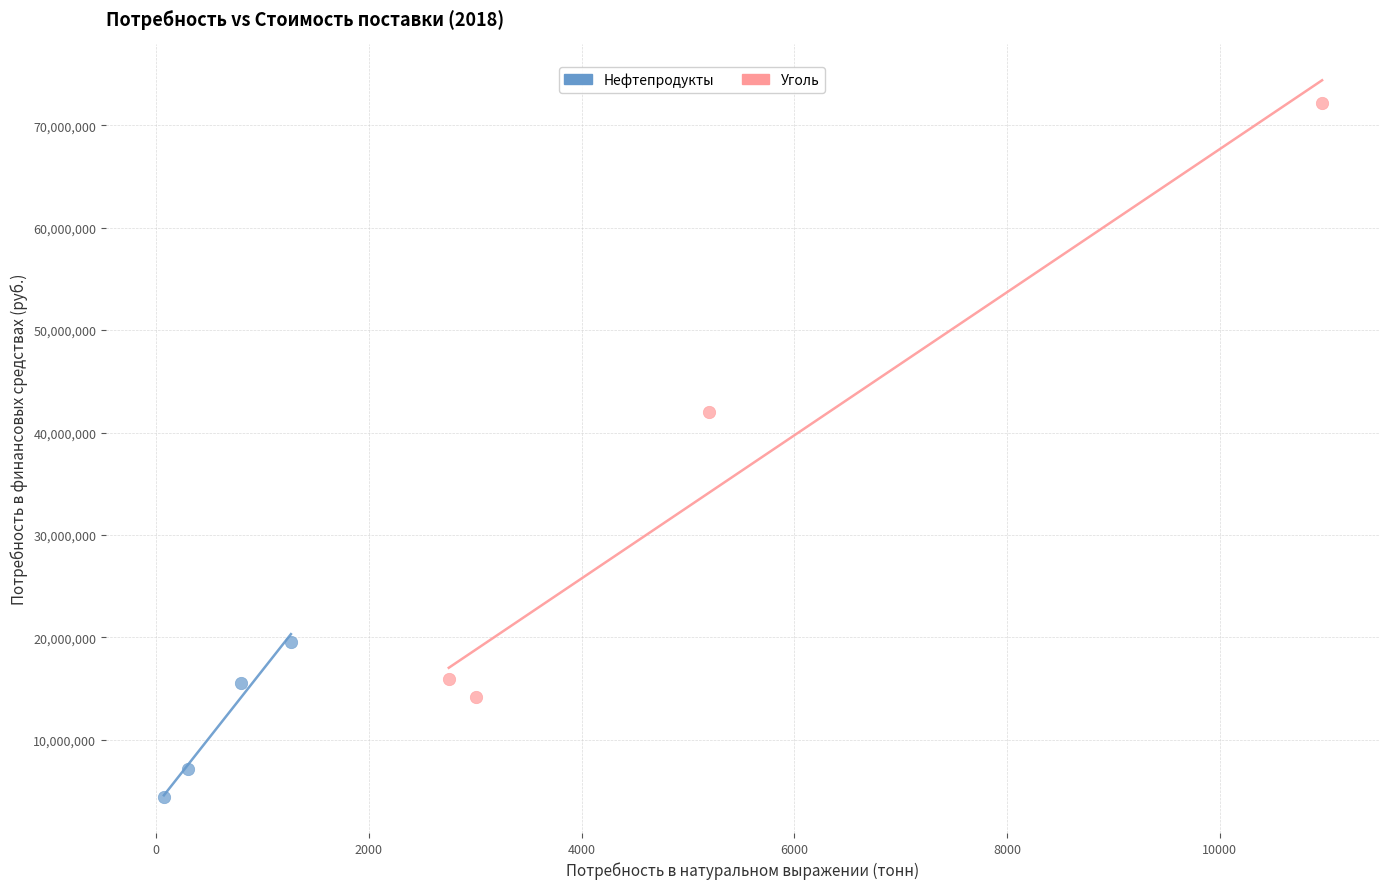

Which series has the largest Y range (max minus min)?

Уголь